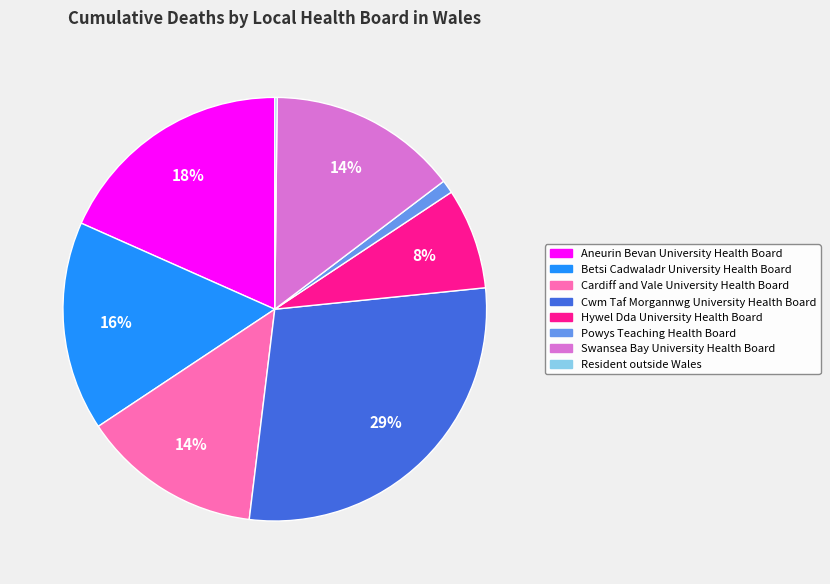

What is the ratio of the value at Cardiff and Vale University Health Board to the value at Cwm Taf Morgannwg University Health Board?

0.5